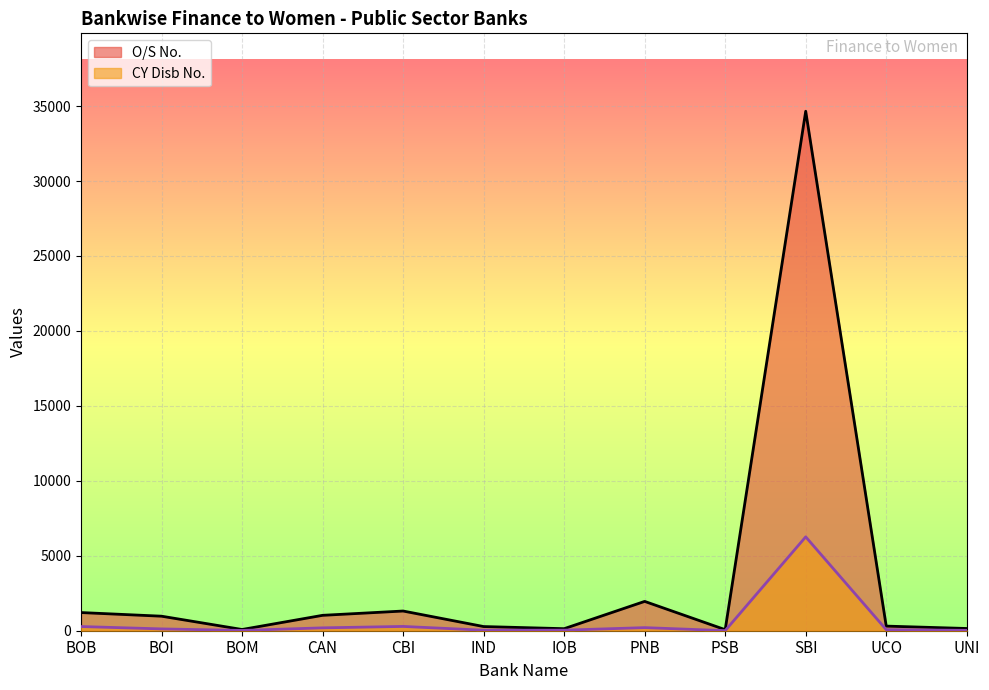

Does the chart display data point markers on the line(s)?

No